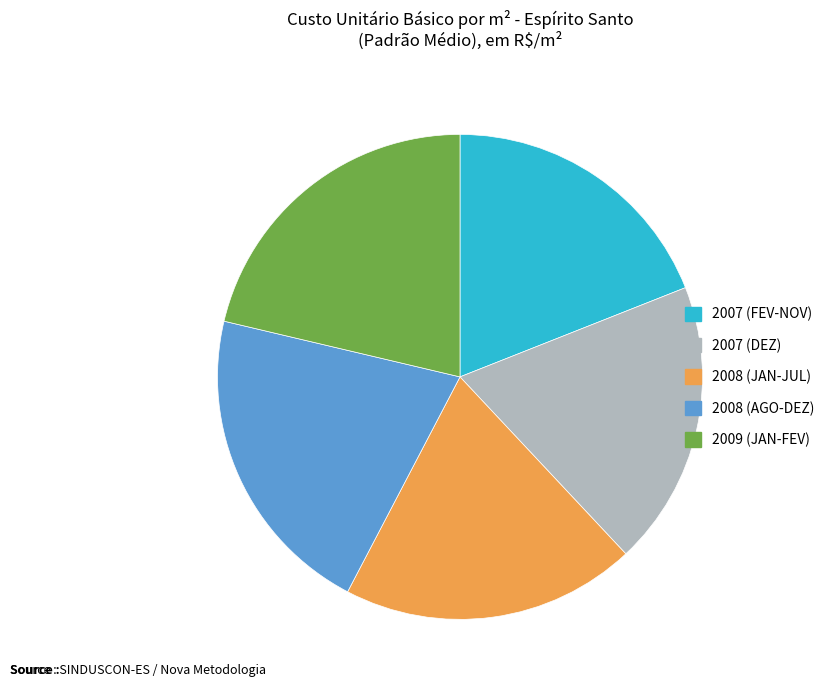

Is there a majority slice in this chart?

No